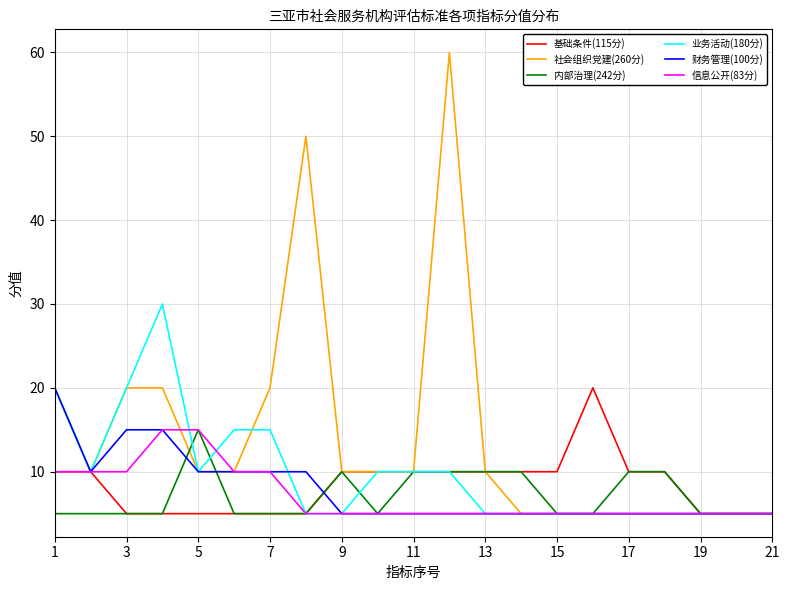

What is the difference between the maximum and second lowest values in the 业务活动(180分) series?

25